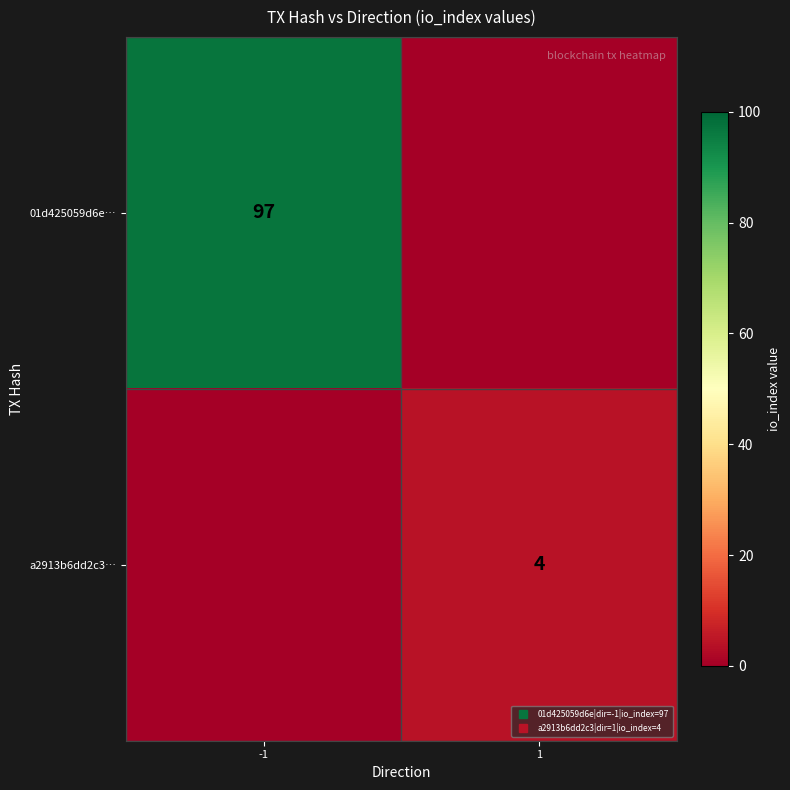

What is the difference between the highest and lowest values at 1?

4